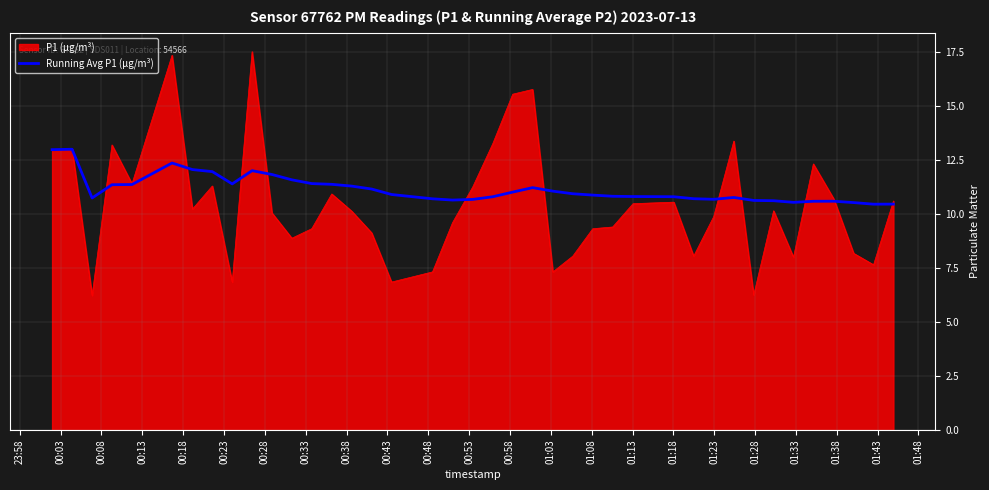

Which series has the widest spread of values?

P1 (µg/m³)